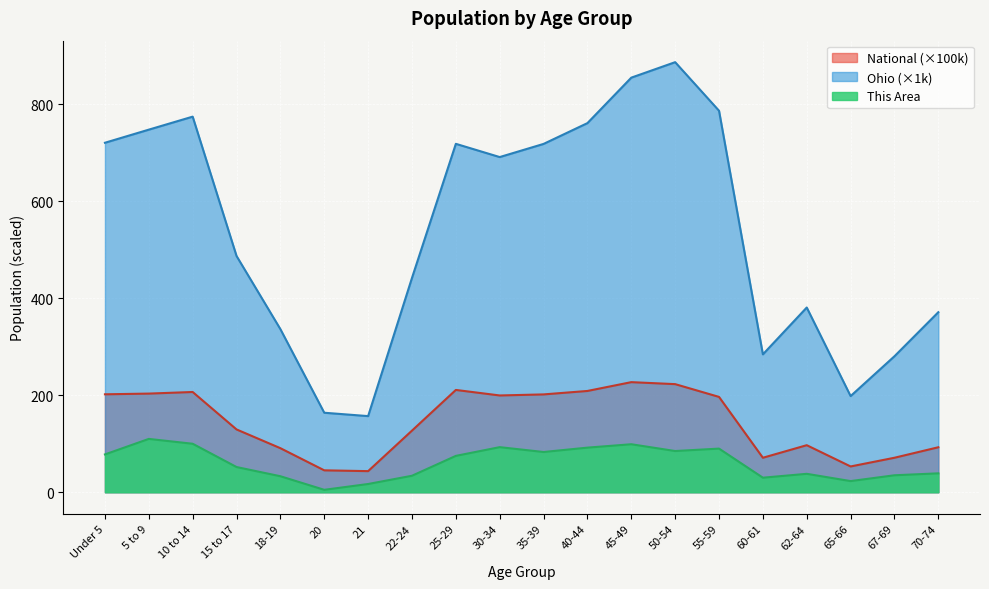

Does the chart display data point markers on the line(s)?

No